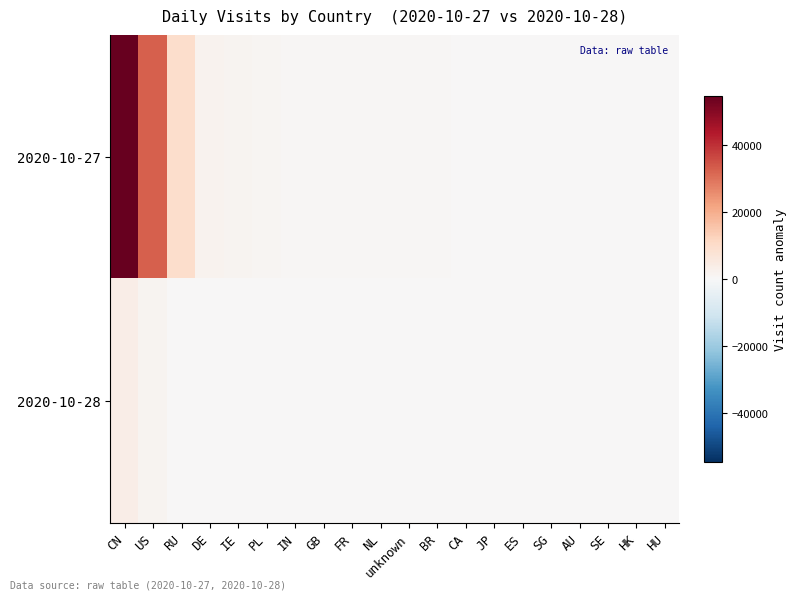

Which series has the largest total across all categories?

2020-10-27